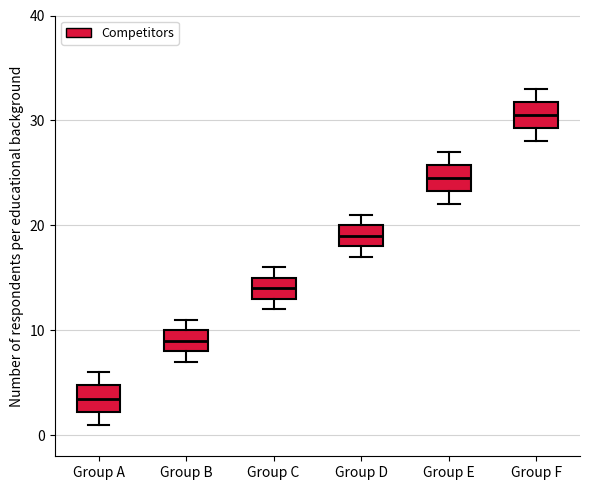

Reading left to right, transcribe this box plot: for each box, give where its median line is, the range the box spans, and where its two whiskers end, as read against the y-axis. The values are not printed on the chart, so give them approximately, as read against the axis.

Group A: median 4, box 2 to 5, whiskers 1 to 6
Group B: median 9, box 8 to 10, whiskers 7 to 11
Group C: median 14, box 13 to 15, whiskers 12 to 16
Group D: median 19, box 18 to 20, whiskers 17 to 21
Group E: median 25, box 23 to 26, whiskers 22 to 27
Group F: median 31, box 29 to 32, whiskers 28 to 33